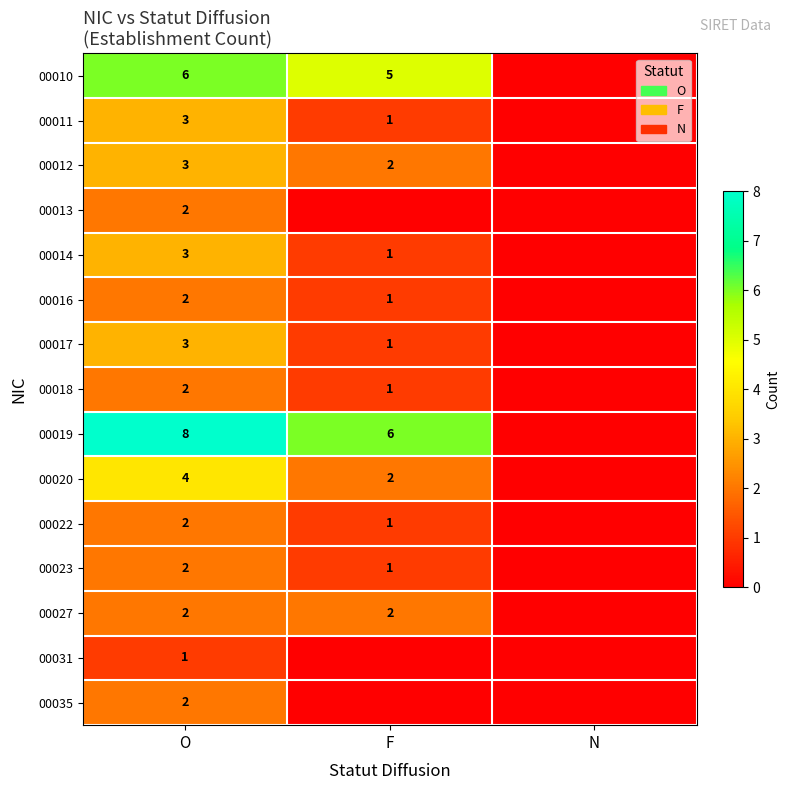

The value of 00023 at O is 3. True or false?

False